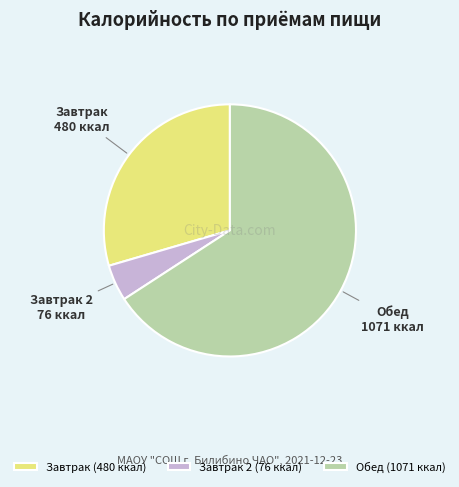

True or false: Обед accounts for 66% of the total.

True